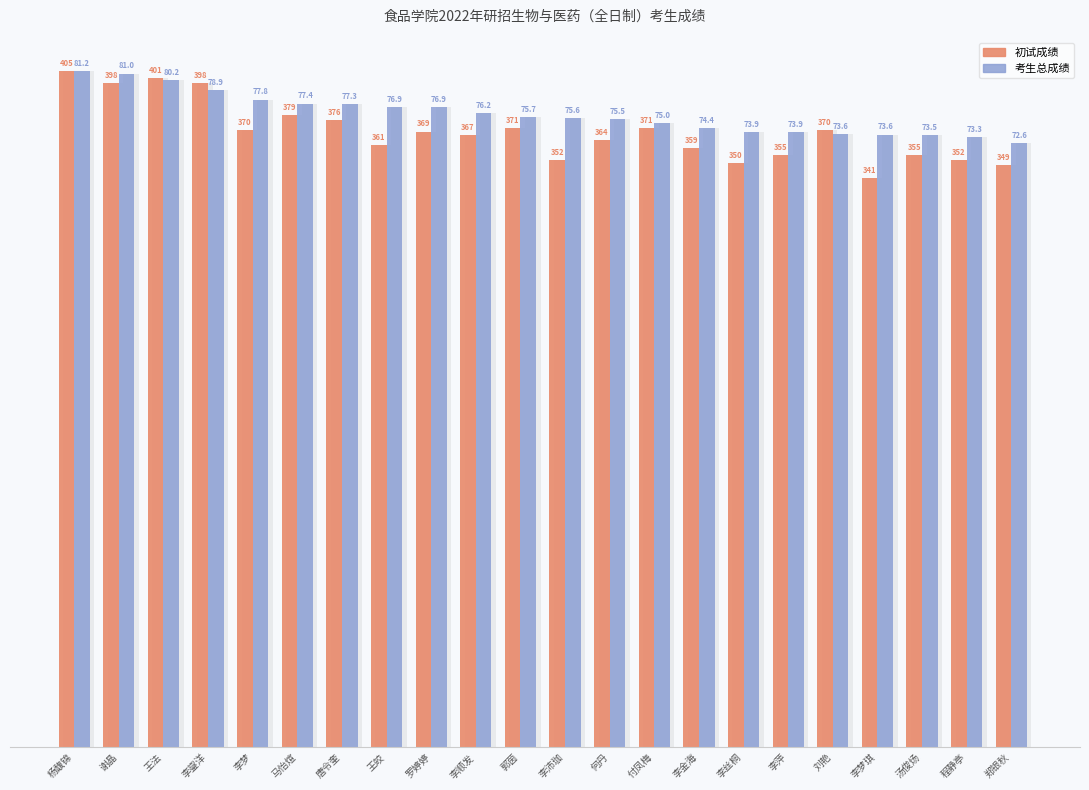

Is it true that 初试成绩 equals 137.7 at 汤俊炀?

False